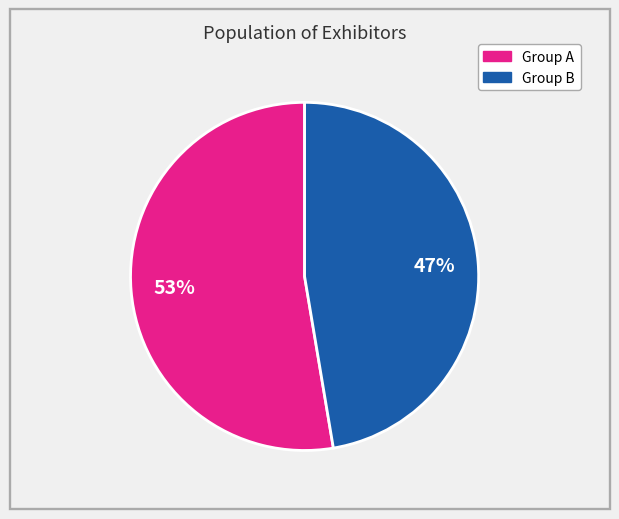

Does any single category account for the majority?

Yes